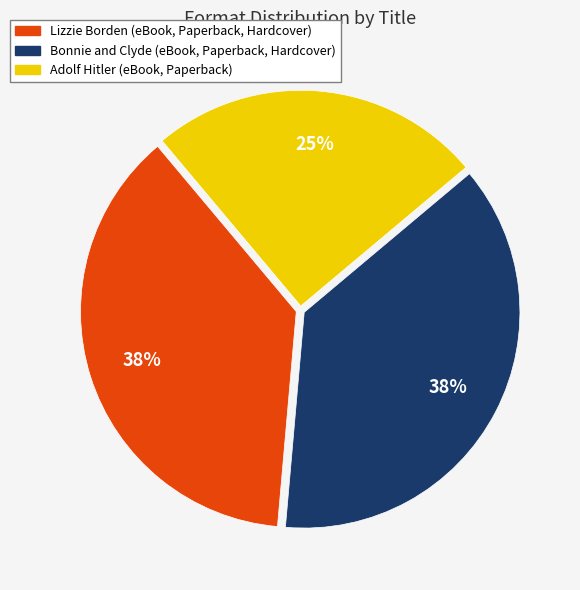

To the nearest percent, what is the average slice percentage?

33%